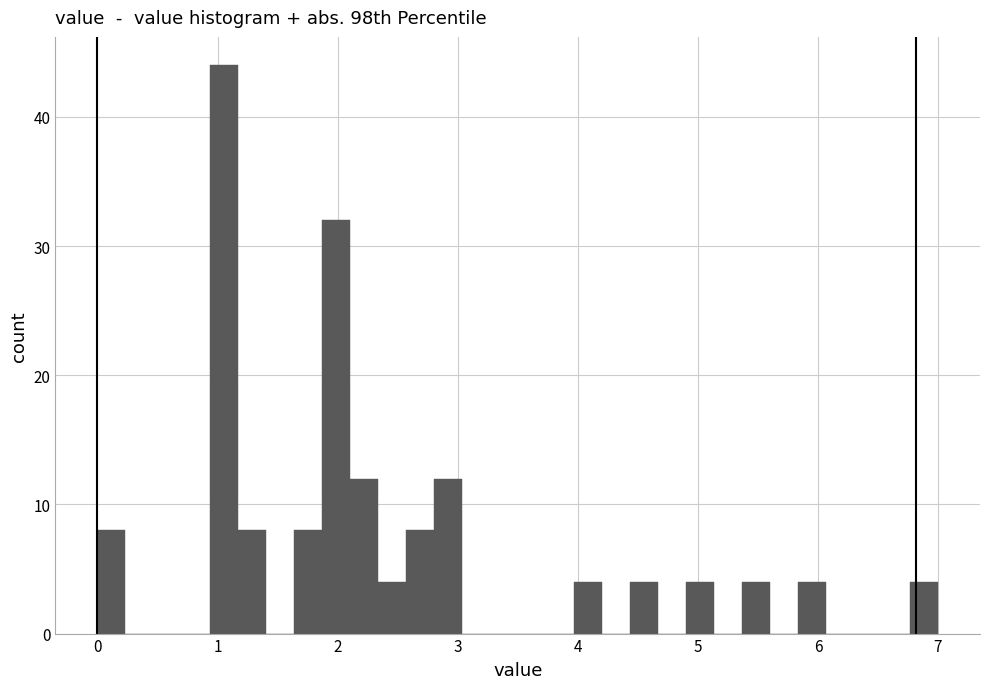

Around what value on the x-axis is the tallest bar? Give the approximate position of its centre, as read against the axis.

1.1